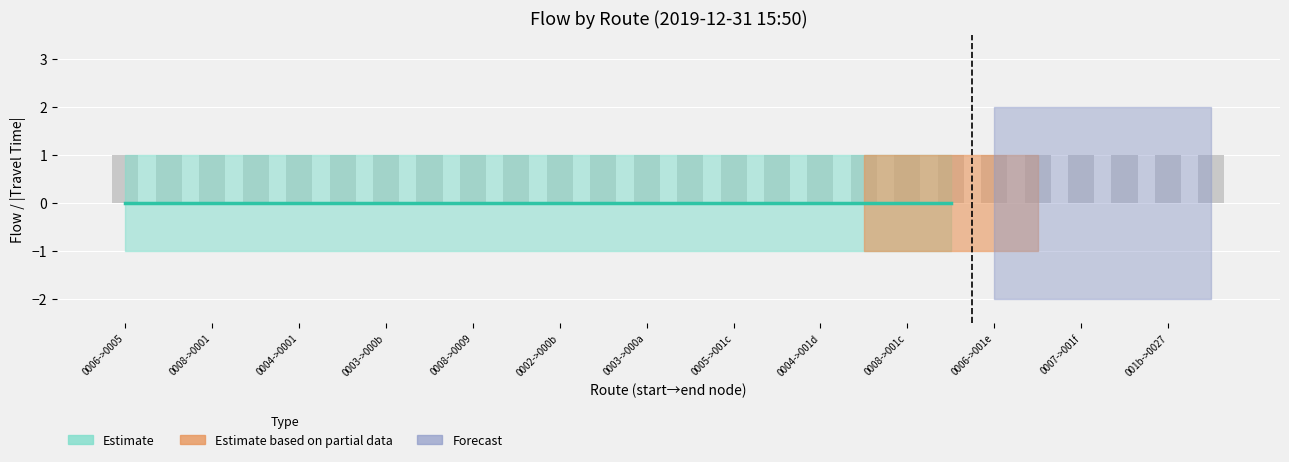

True or false: lower_estimate has a value of 0 at 6.

True